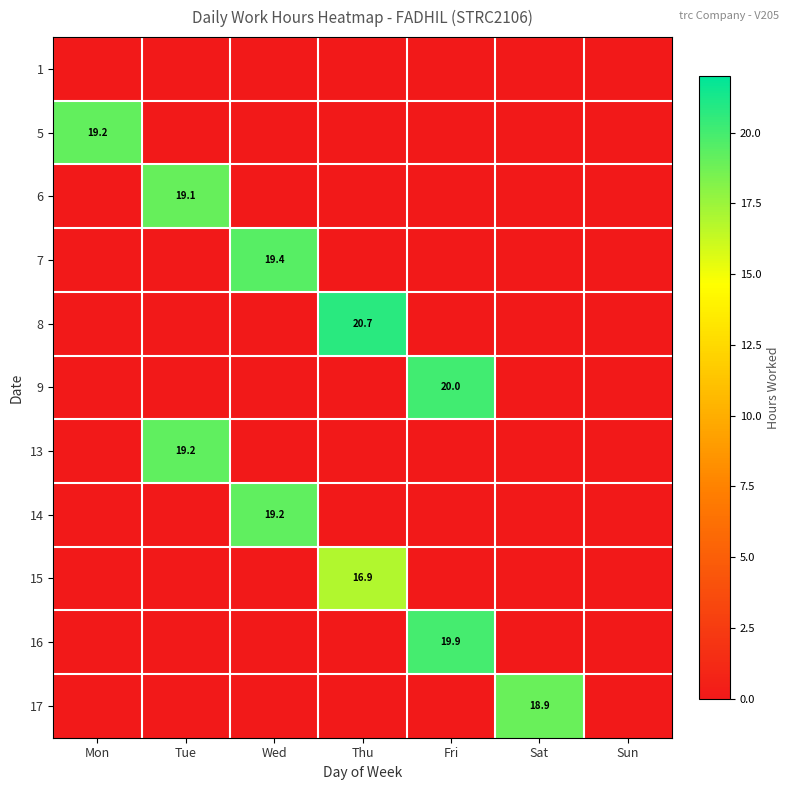

Is it true that 9 equals 31.4 at Fri?

False